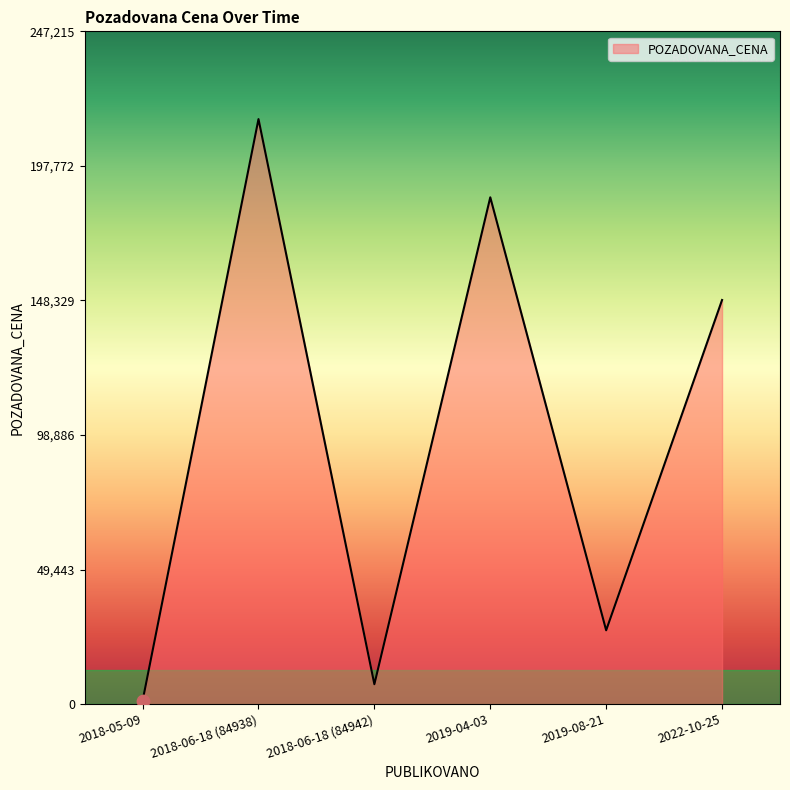

Between 2018-05-09 and 2019-04-03, which is larger?

2019-04-03